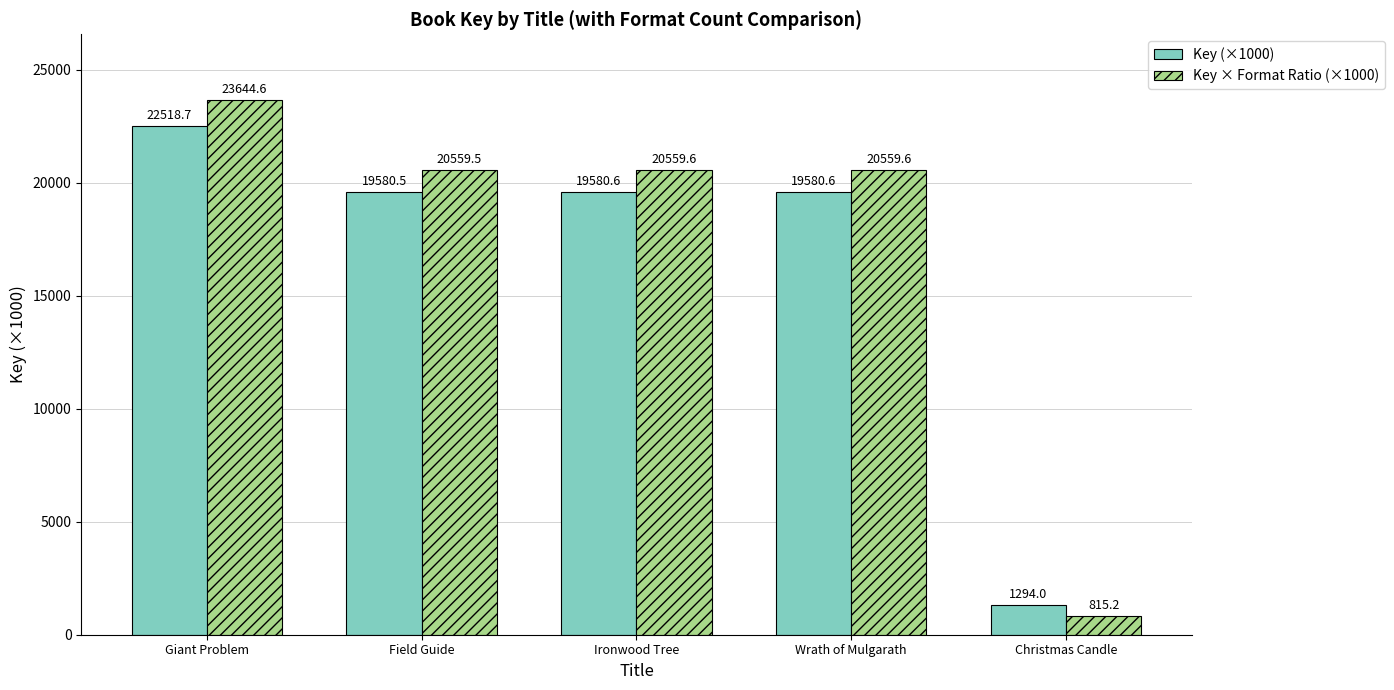

What is the value of the Key (×1000) bar at the 5th from the left?

1294.0